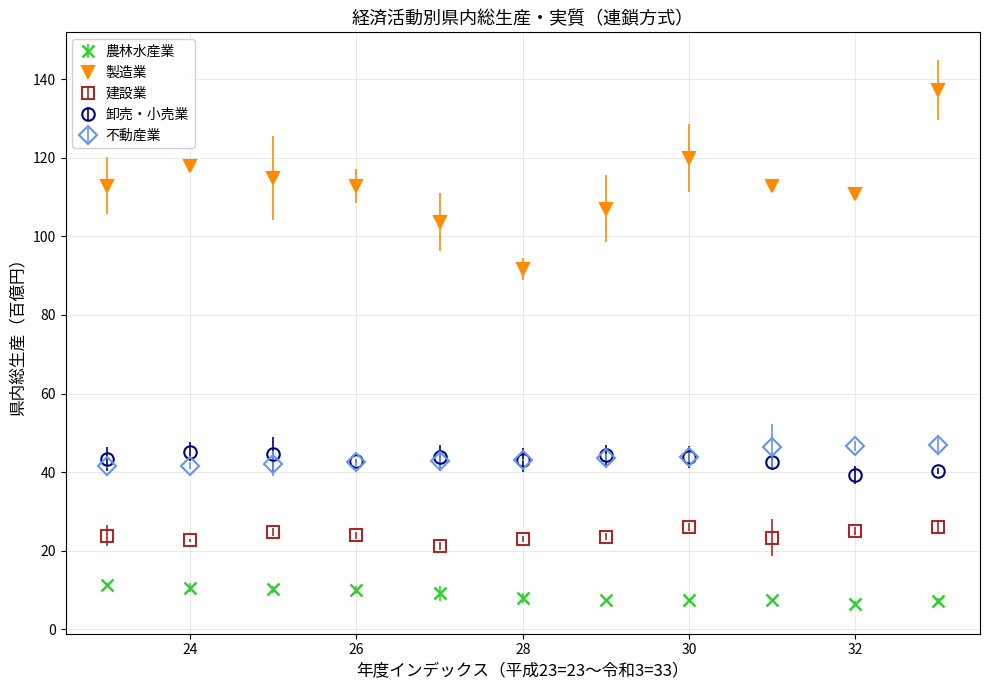

Which series has the widest spread of values?

製造業